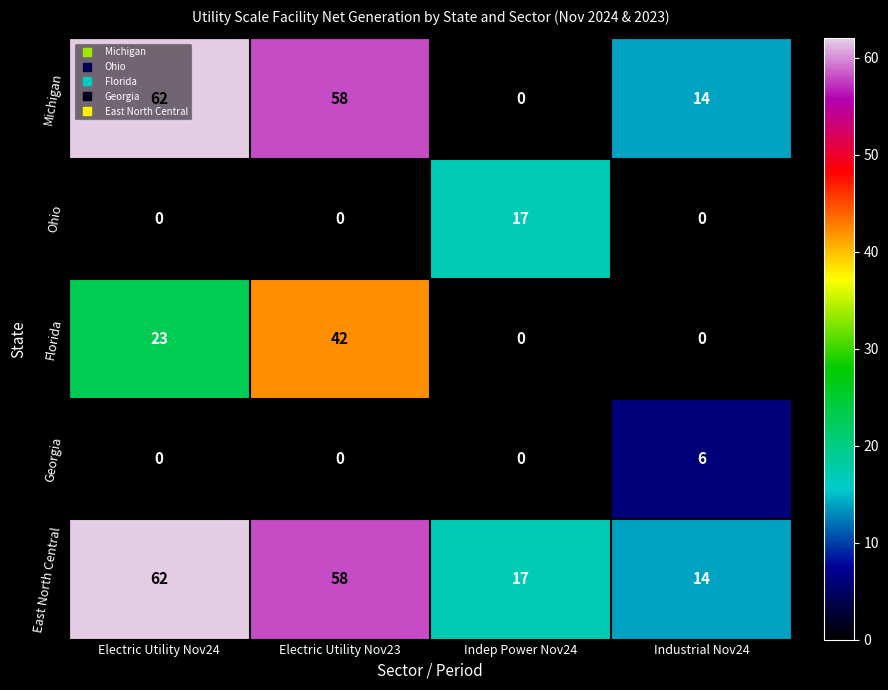

Which series has the widest spread of values?

Michigan